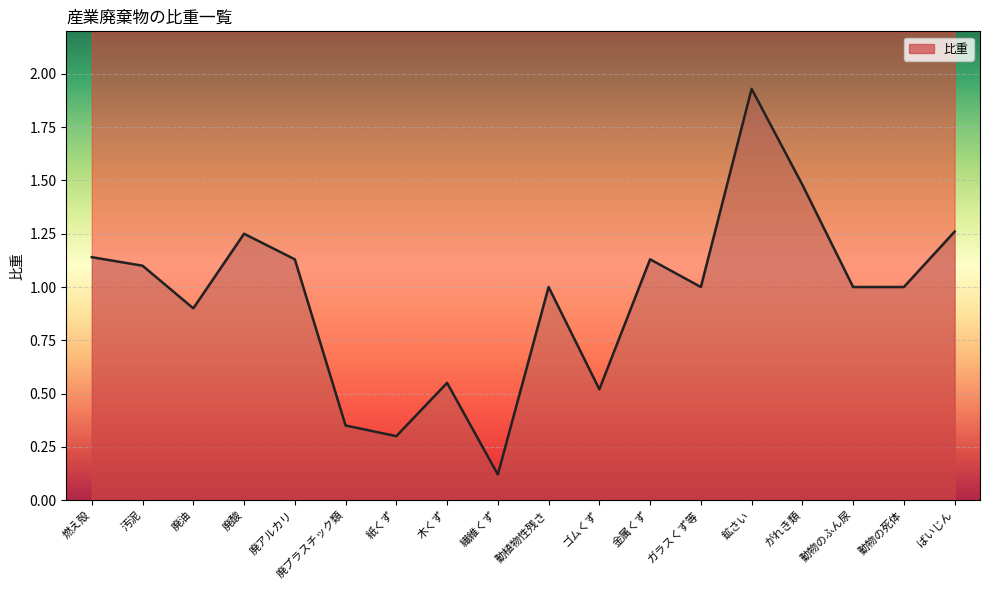

What is the change in value from 燃え殻 to 鉱さい?

+0.8